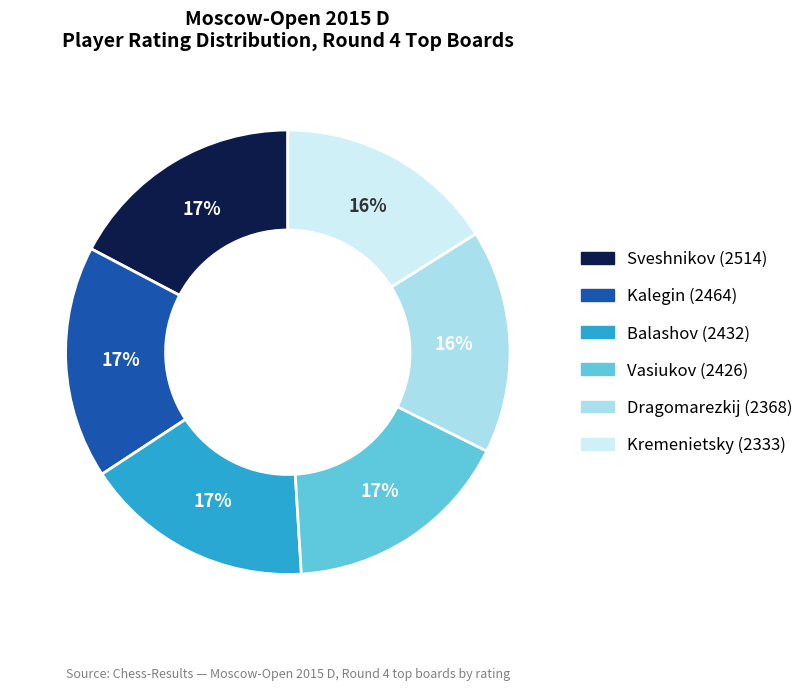

To the nearest percent, what is the average slice percentage?

17%